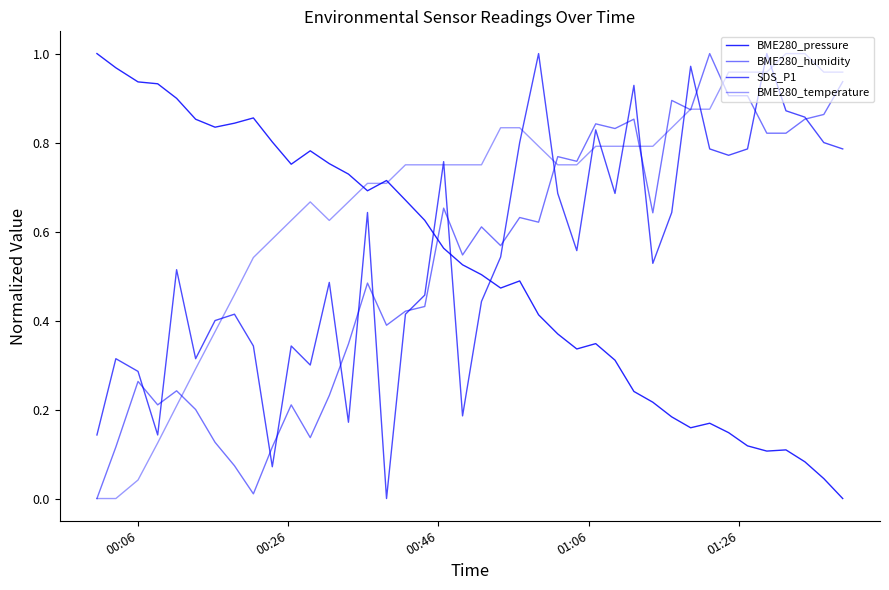

What is the value of the BME280_temperature point at the 20th from the left?

0.7